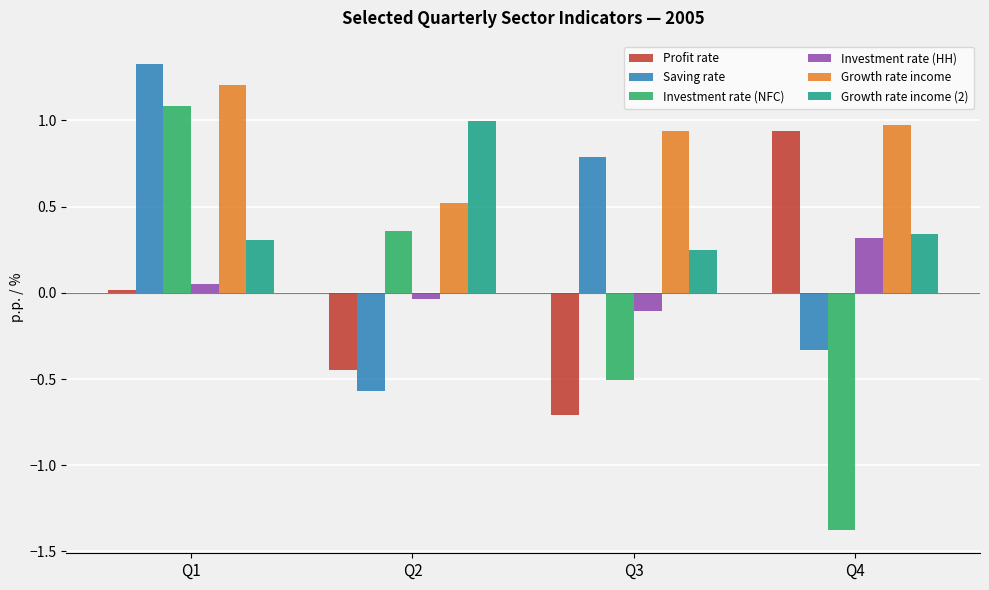

What is the sum of all Saving rate values?

1.2